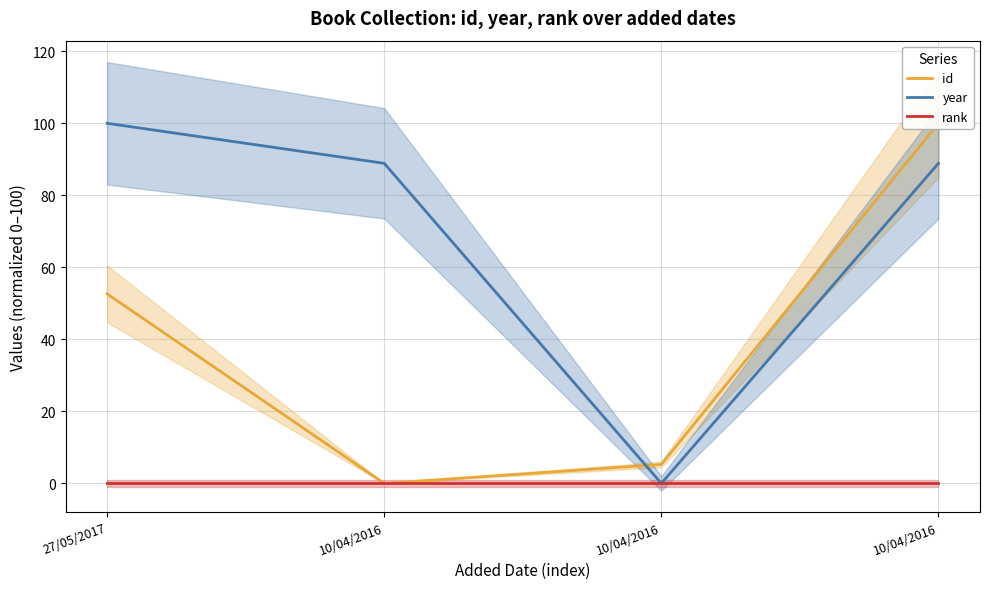

What is the label of the 3rd point from the left?

10/04/2016